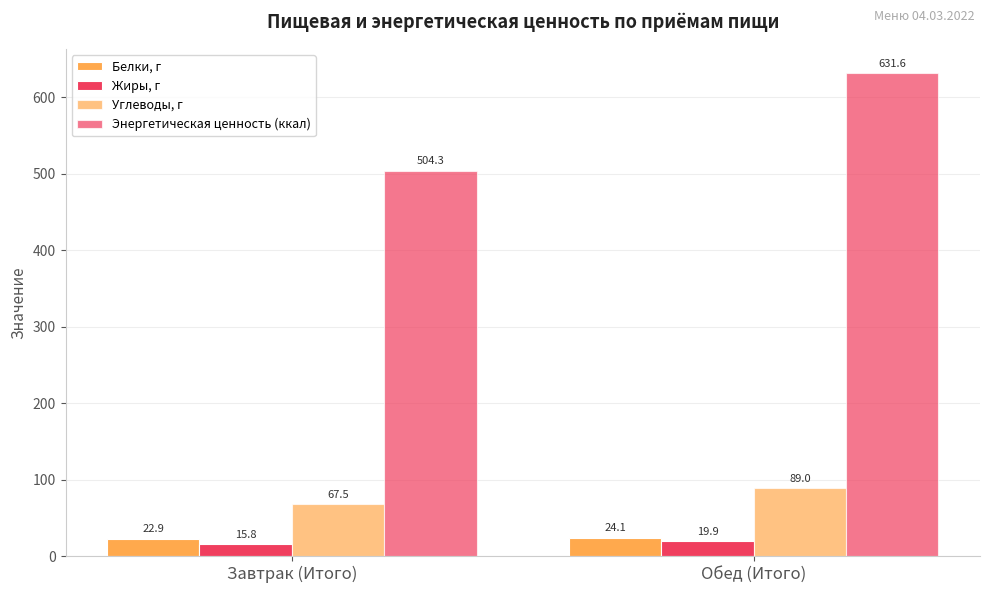

Which category has the highest value in the Жиры, г series?

Обед (Итого)